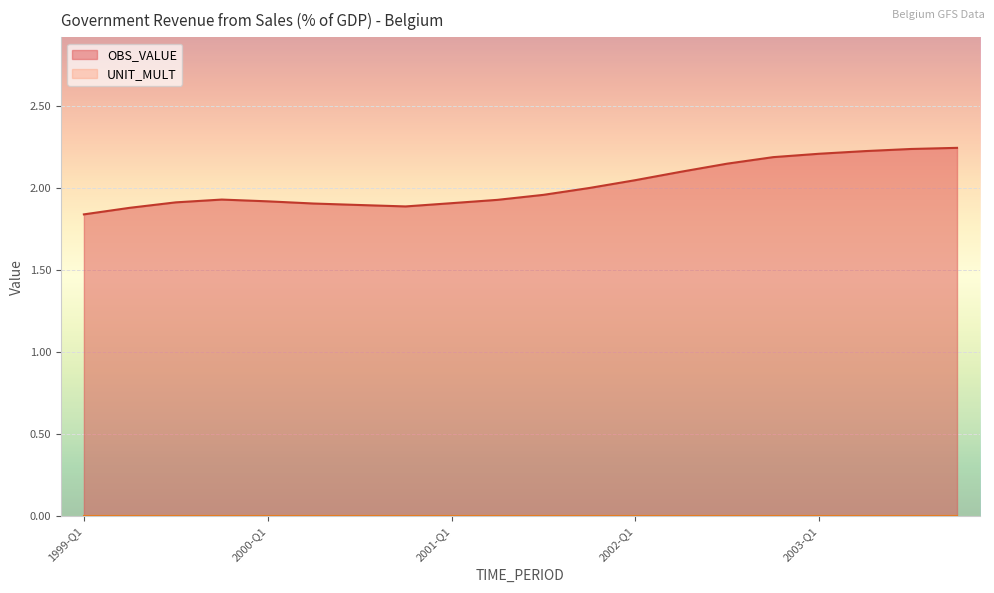

What is the label of the 5th point from the left?

2000-Q1